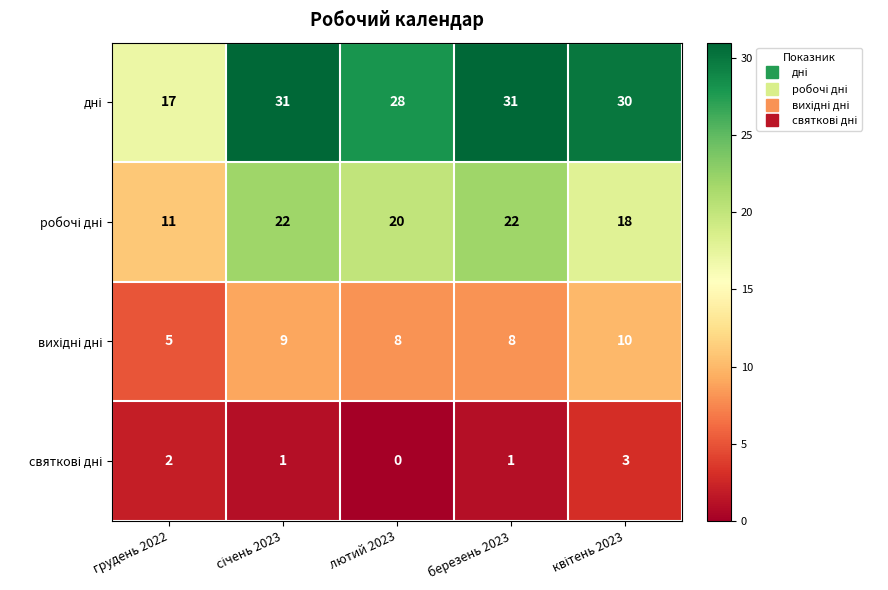

What is the greatest value displayed?

31